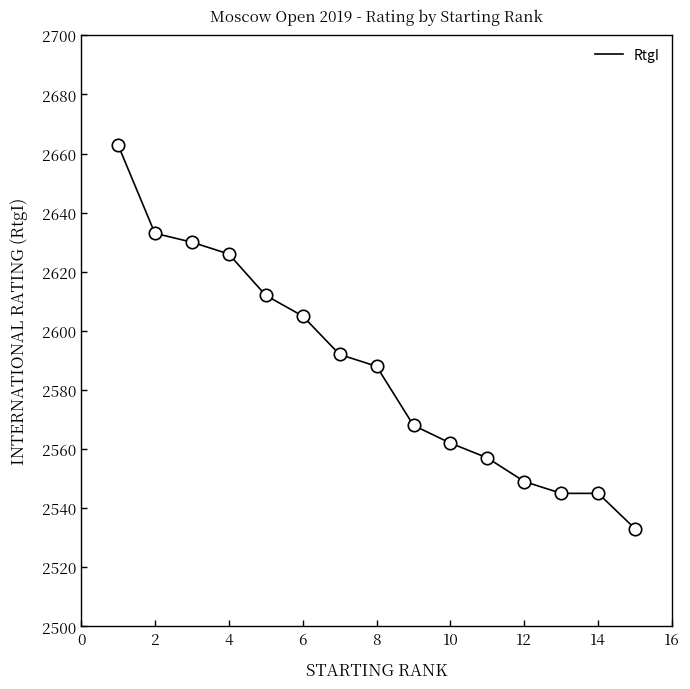

What is the maximum value shown in the chart?

2663